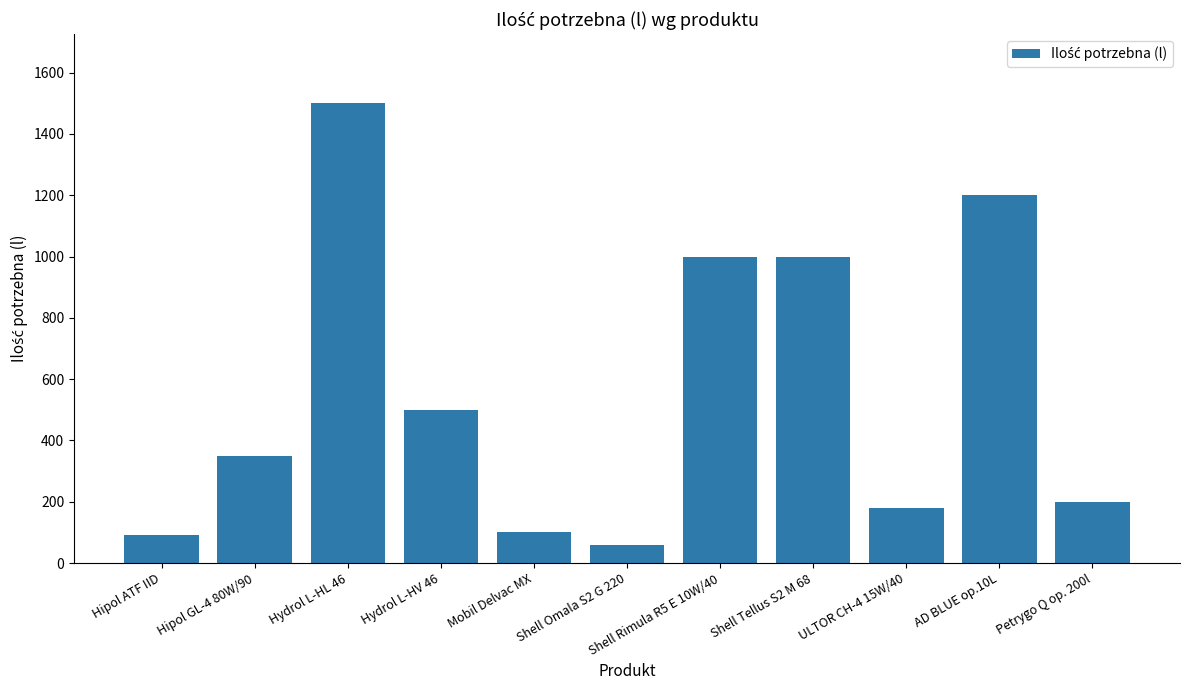

Reading left to right, transcribe all the data shown in this chart.

Hipol ATF IID=90	Hipol GL-4 80W/90=350	Hydrol L-HL 46=1500	Hydrol L-HV 46=500	Mobil Delvac MX=100	Shell Omala S2 G 220=60	Shell Rimula R5 E 10W/40=1000	Shell Tellus S2 M 68=1000	ULTOR CH-4 15W/40=180	AD BLUE op.10L=1200	Petrygo Q op. 200l=200